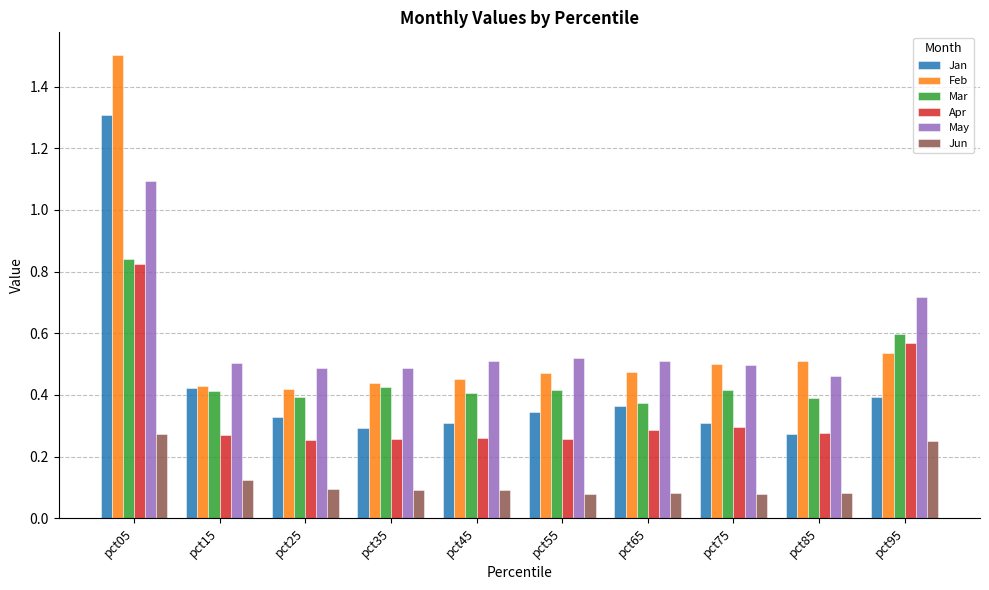

Is it true that Jan equals 0.1 at pct85?

False